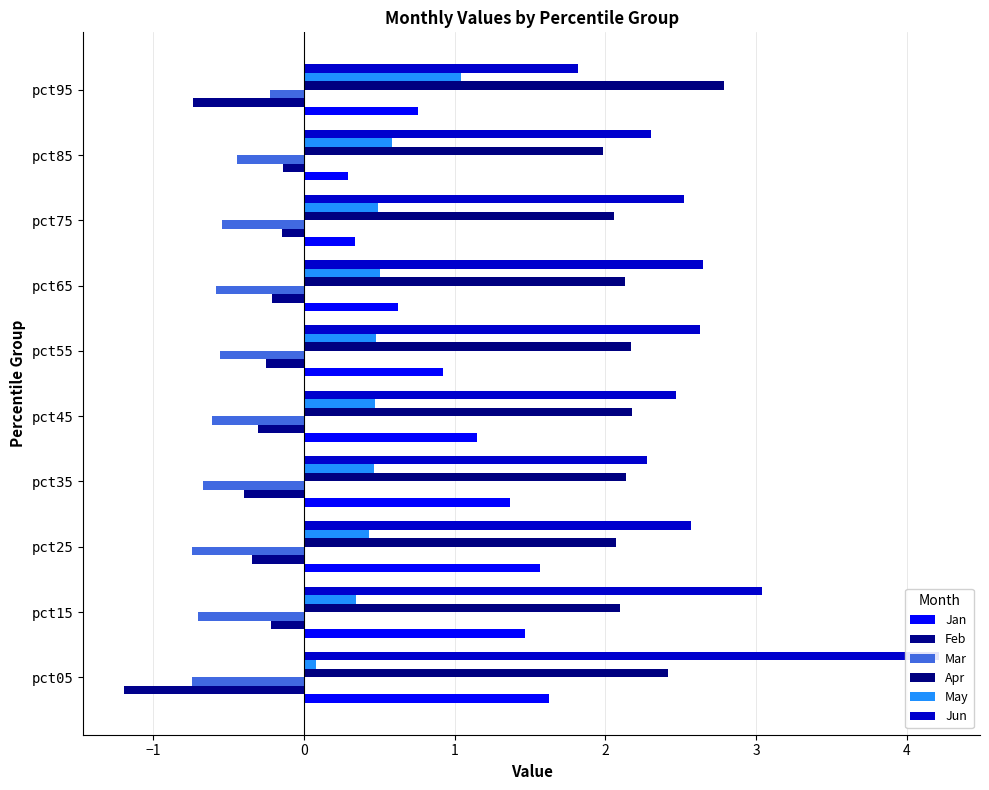

Are the bars grouped side by side (vs. stacked)?

Yes